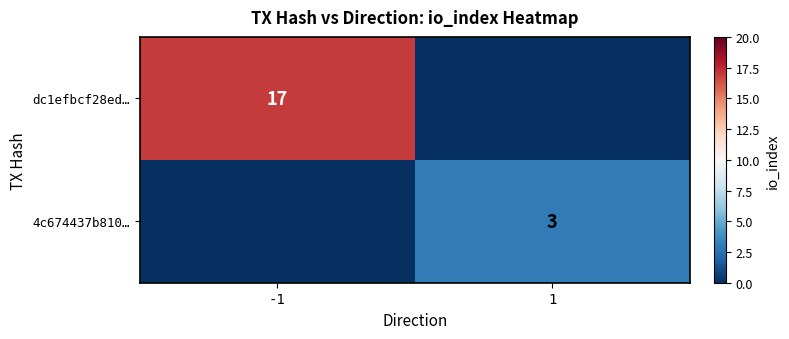

The 4c674437b810… series shows 1 at 1. True or false?

False